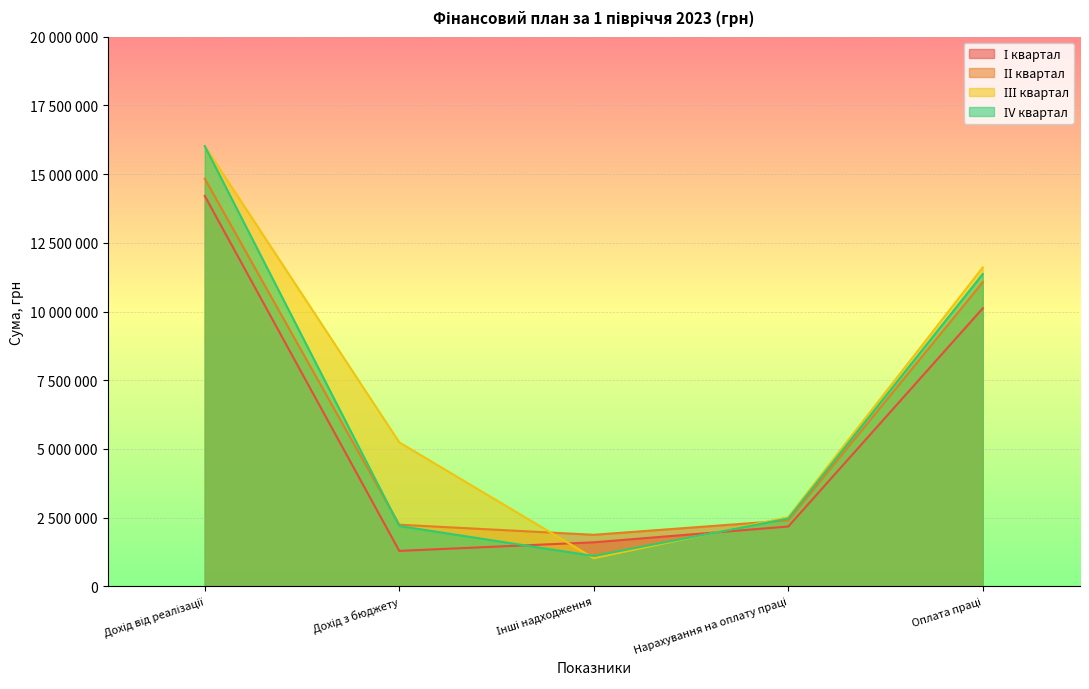

What is the maximum value shown in the chart?

16017769